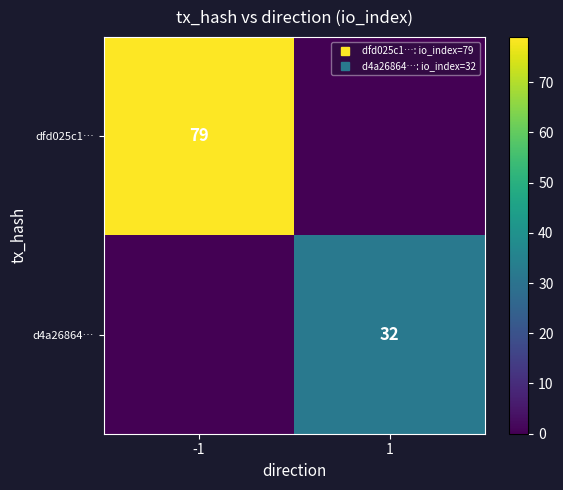

How many values in d4a26864… are above zero?

1